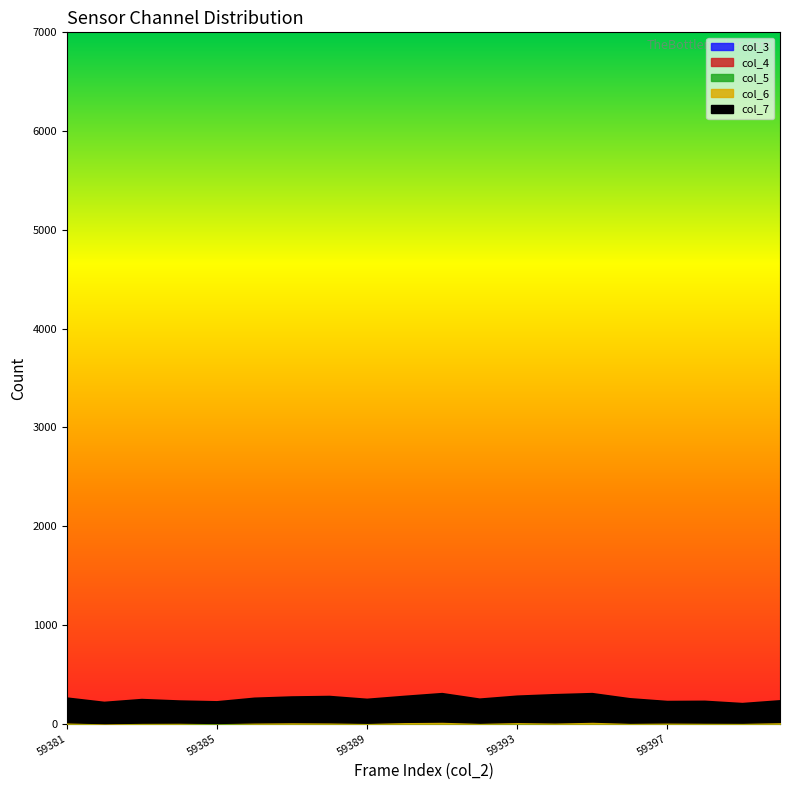

In col_5, how many points are higher than both neighbors (excluding endpoints)?

2